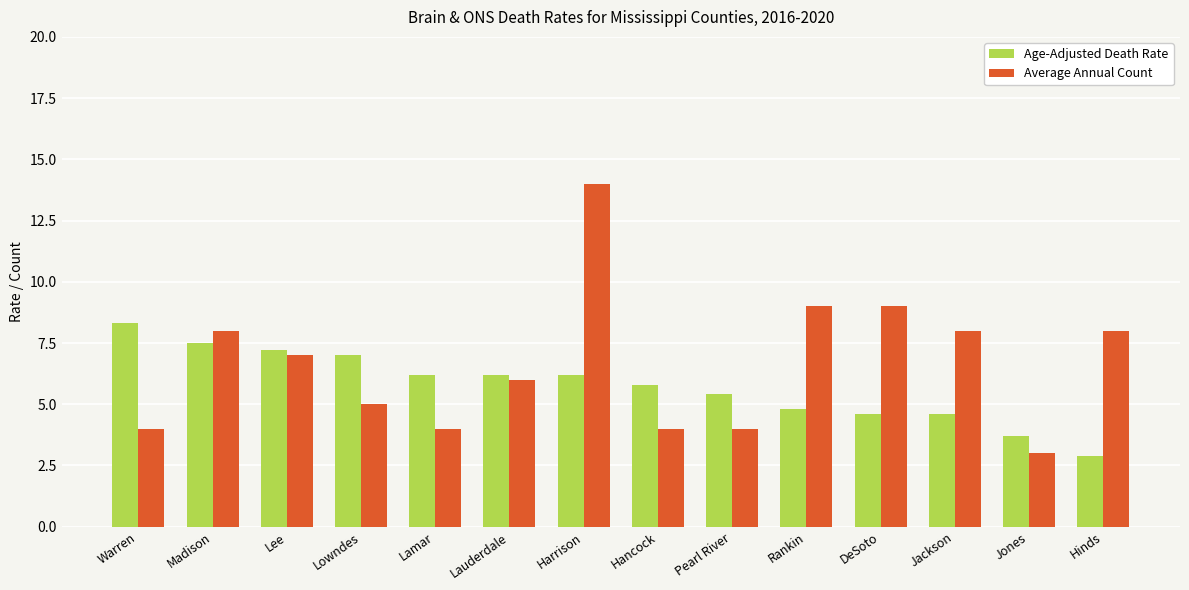

How many distinct data groups are displayed?

2